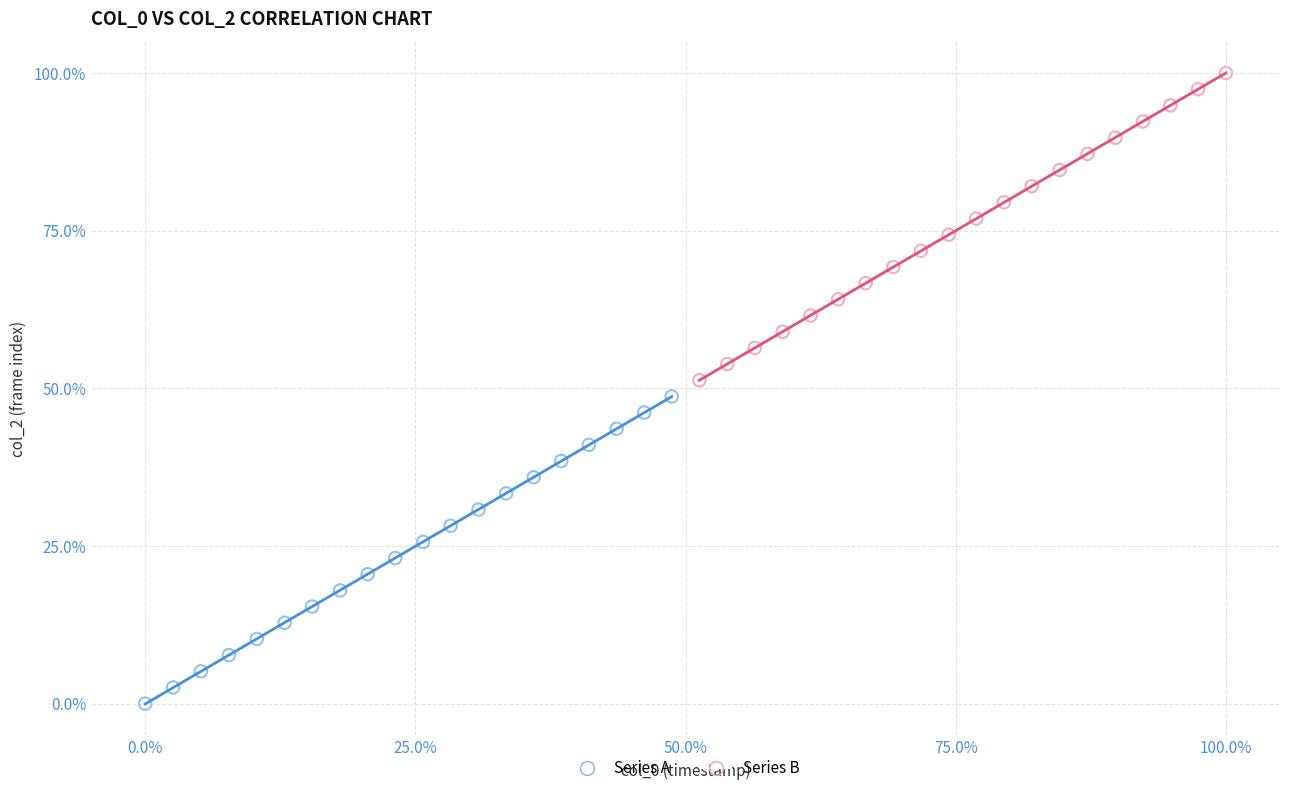

Which series reaches the minimum Y coordinate?

Series A